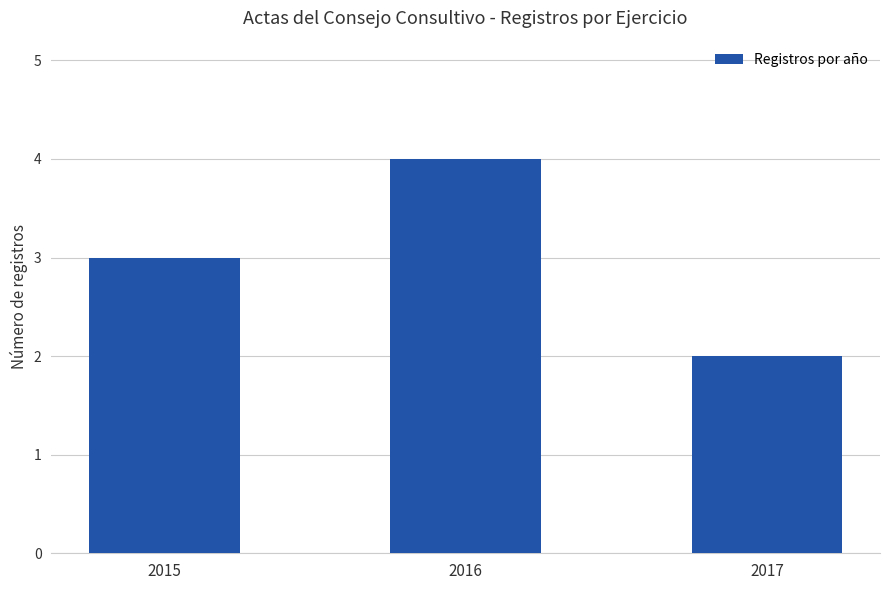

What is the minimum value shown in the chart?

2